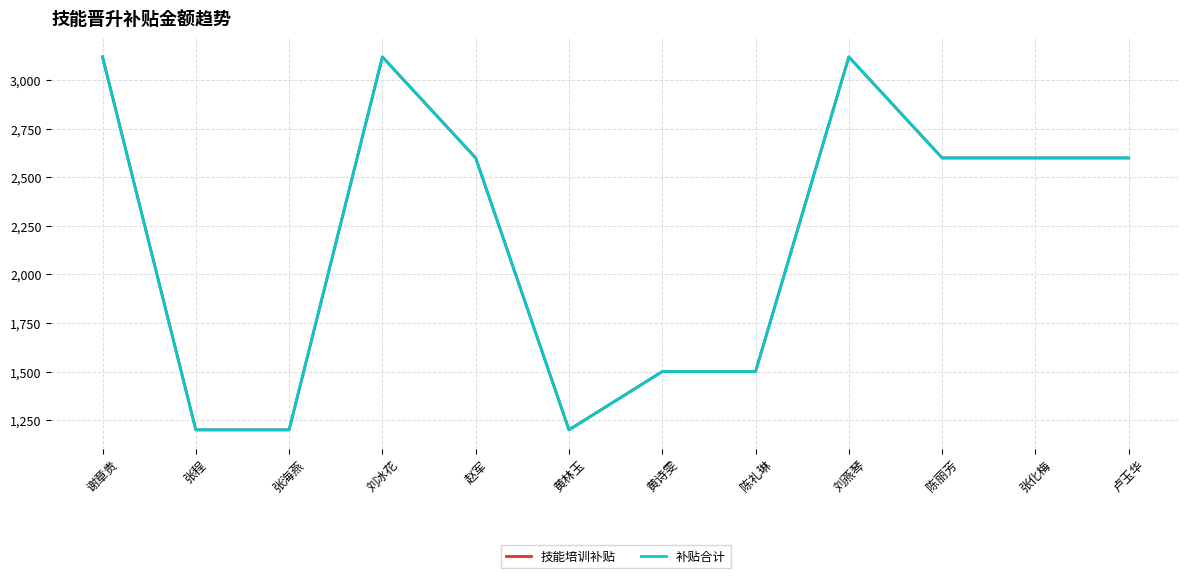

Reading left to right, extract all data points from this chart.

技能培训补贴: 3120	1200	1200	3120	2600	1200	1500	1500	3120	2600	2600	2600
补贴合计: 3120	1200	1200	3120	2600	1200	1500	1500	3120	2600	2600	2600